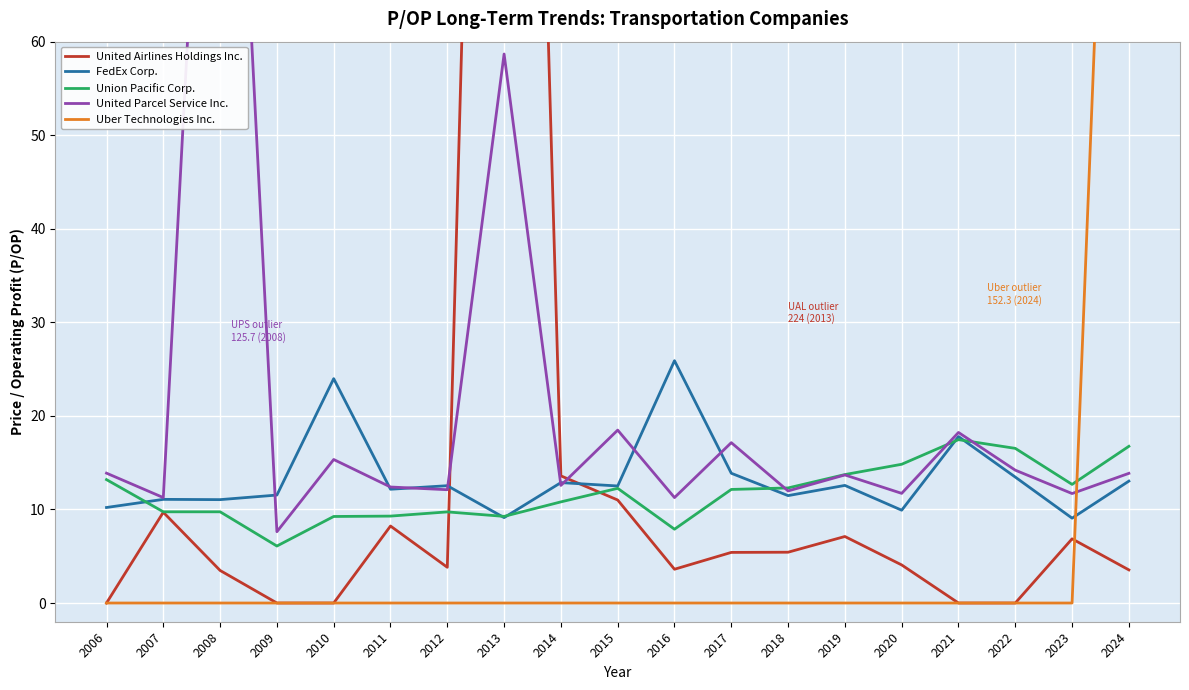

True or false: FedEx Corp. has a value of 12.5 at 2015.

True